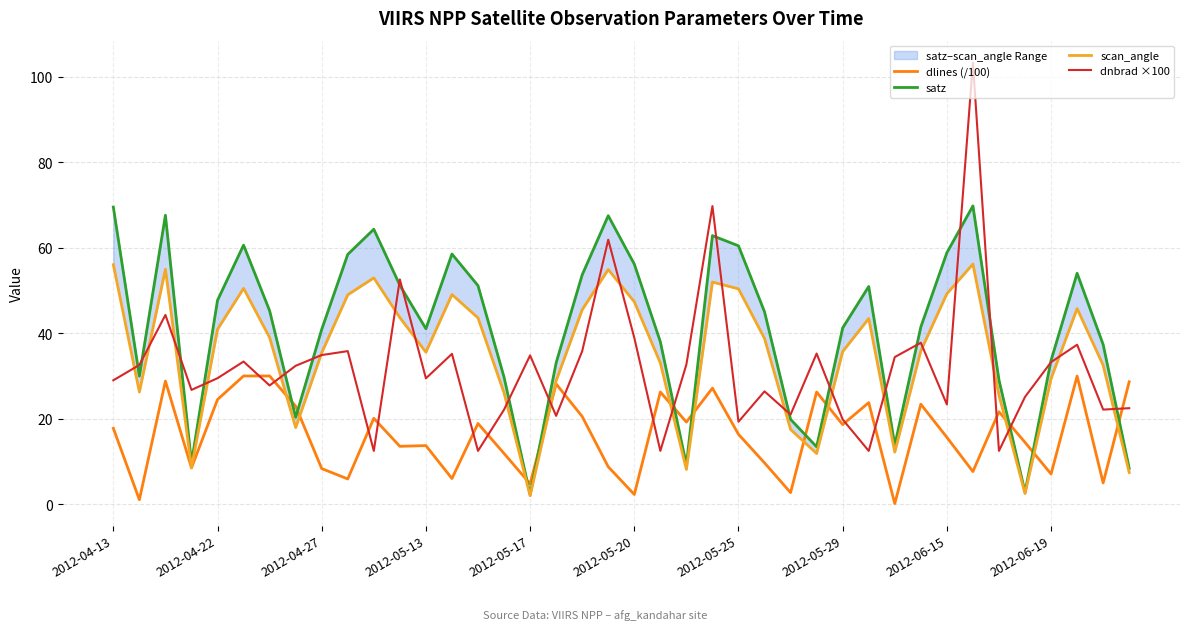

What is the maximum value for dlines (/100)?

30.0